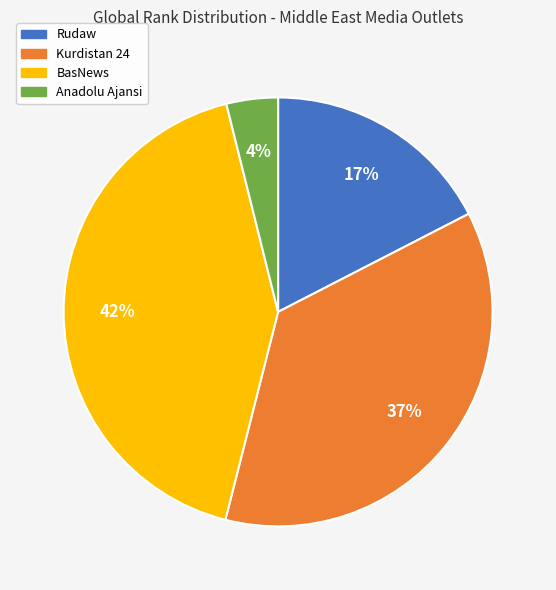

How many slices are in this pie chart?

4